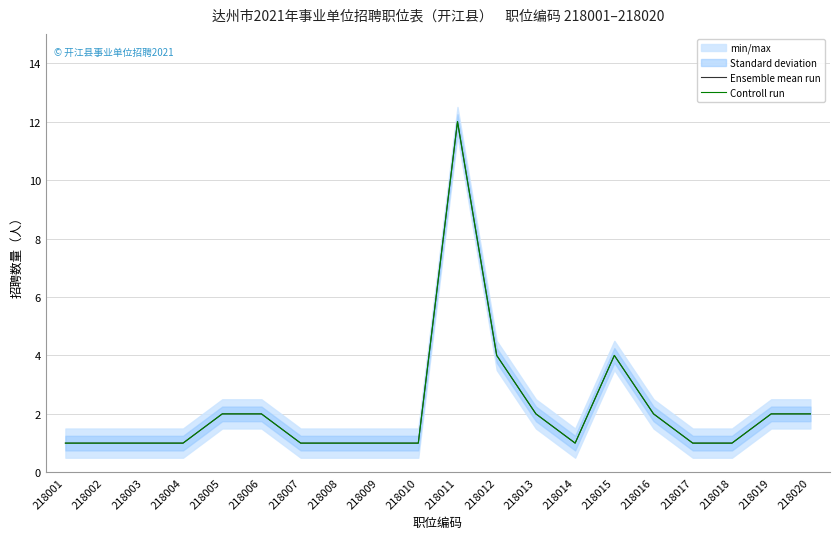

How many interior local valleys does the Controll run series have?

1